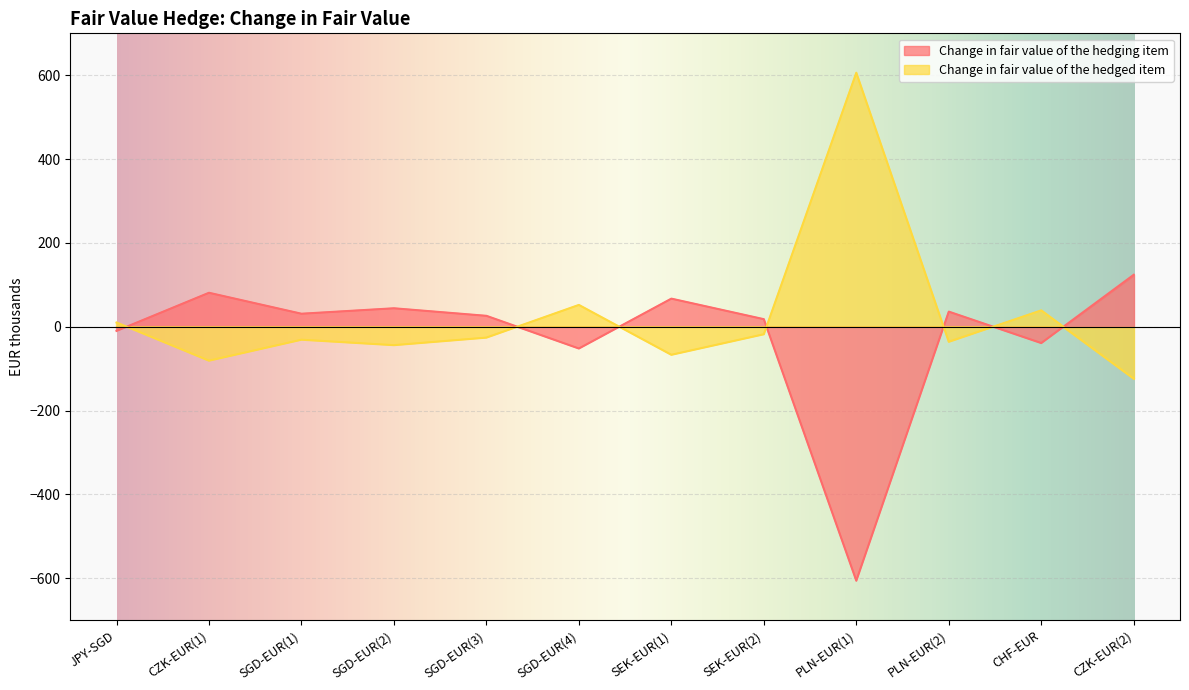

Where is the first local minimum for Change in fair value of the hedged item?

CZK-EUR(1)